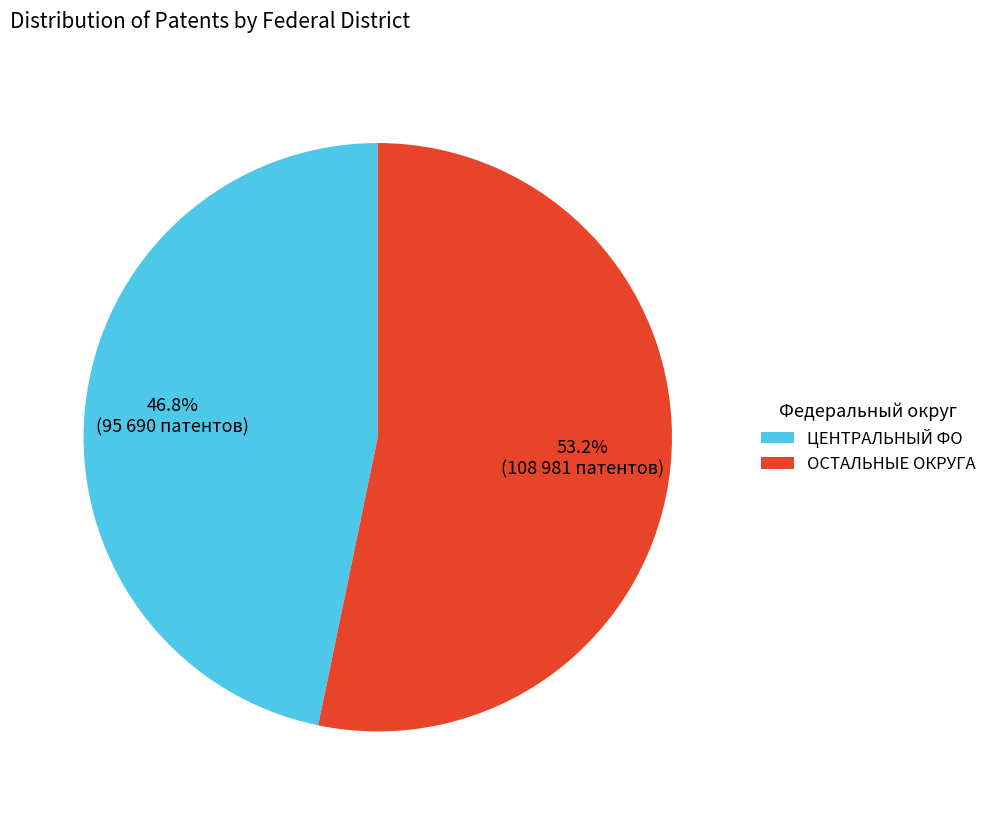

Is there a majority slice in this chart?

Yes